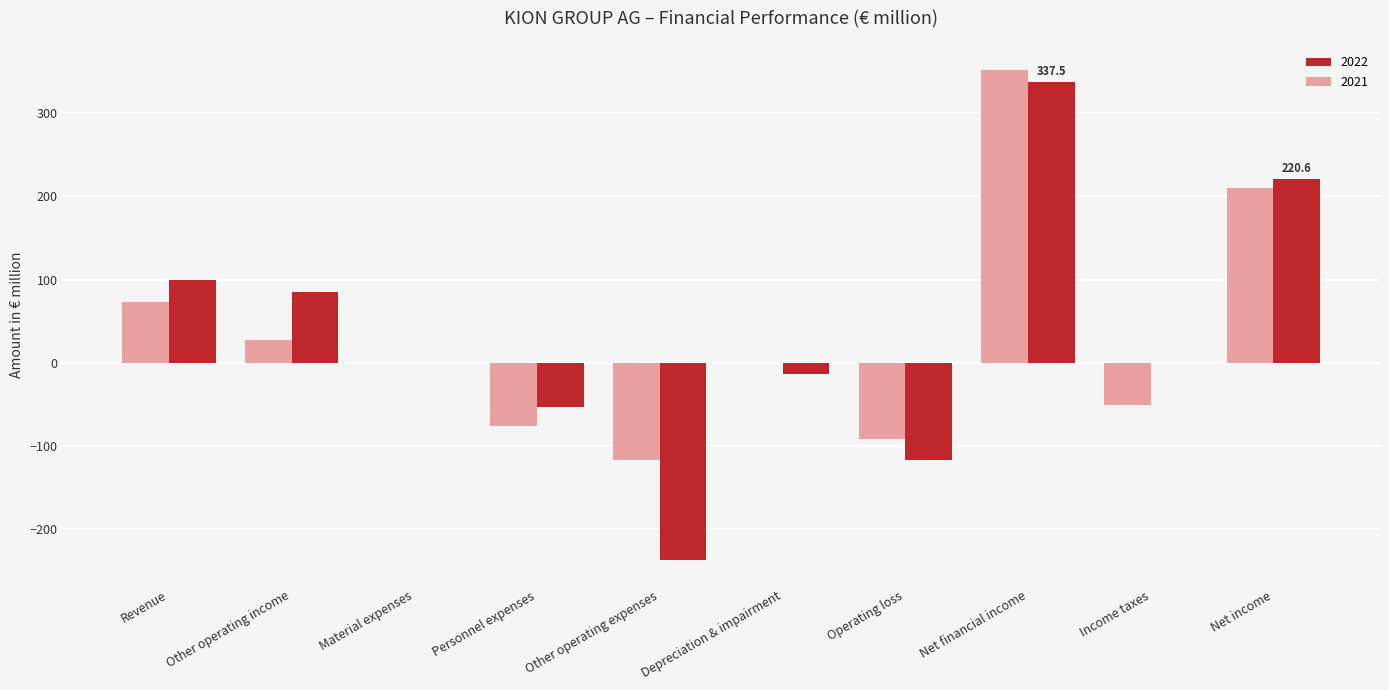

Where is 2022 nearest to the value 50?

Other operating income